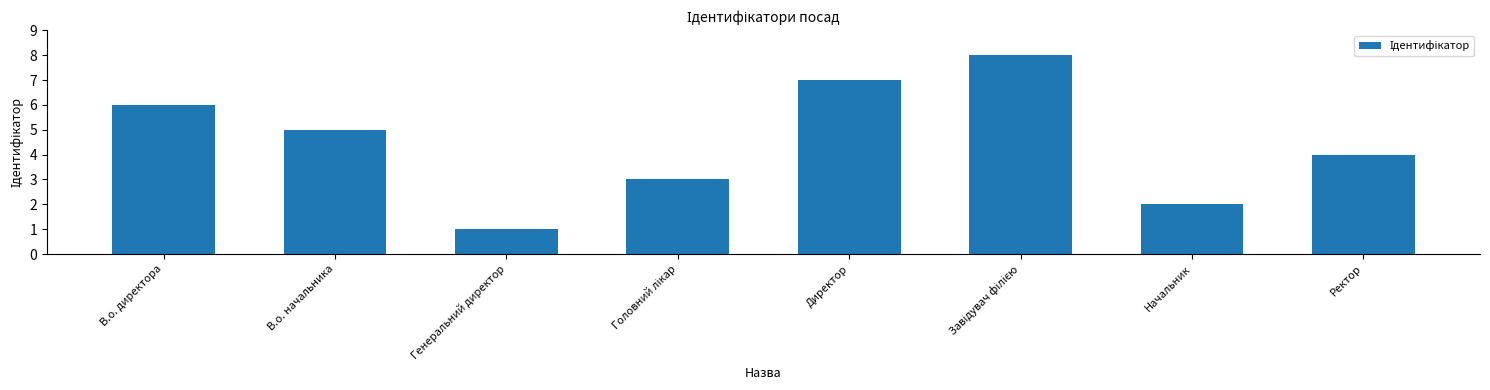

Read the value at Начальник.

2